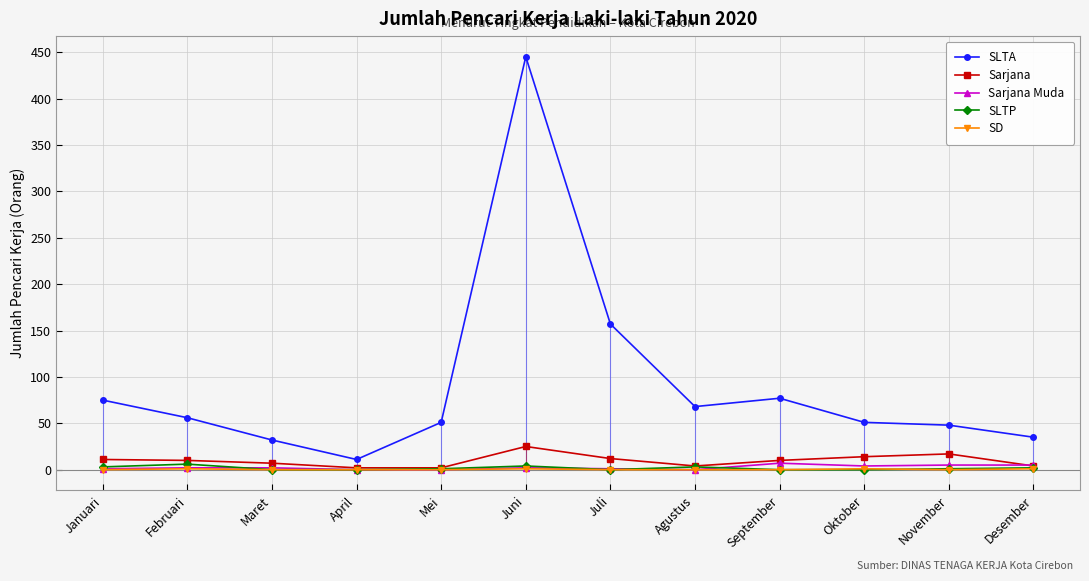

What are all the series names shown in the legend?

SLTA, Sarjana, Sarjana Muda, SLTP, SD